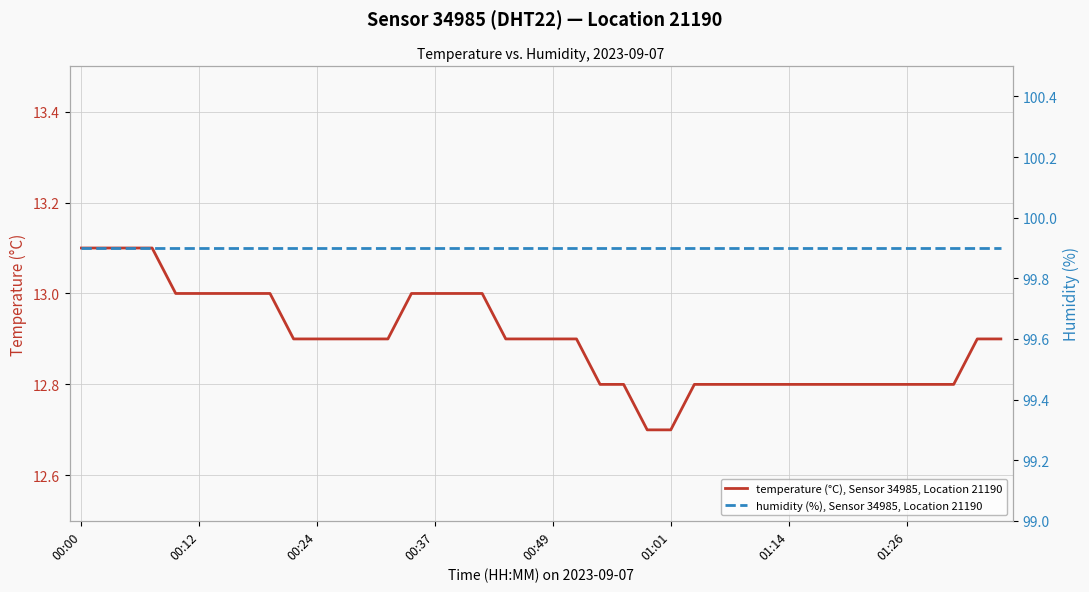

What is the greatest value displayed?

99.9